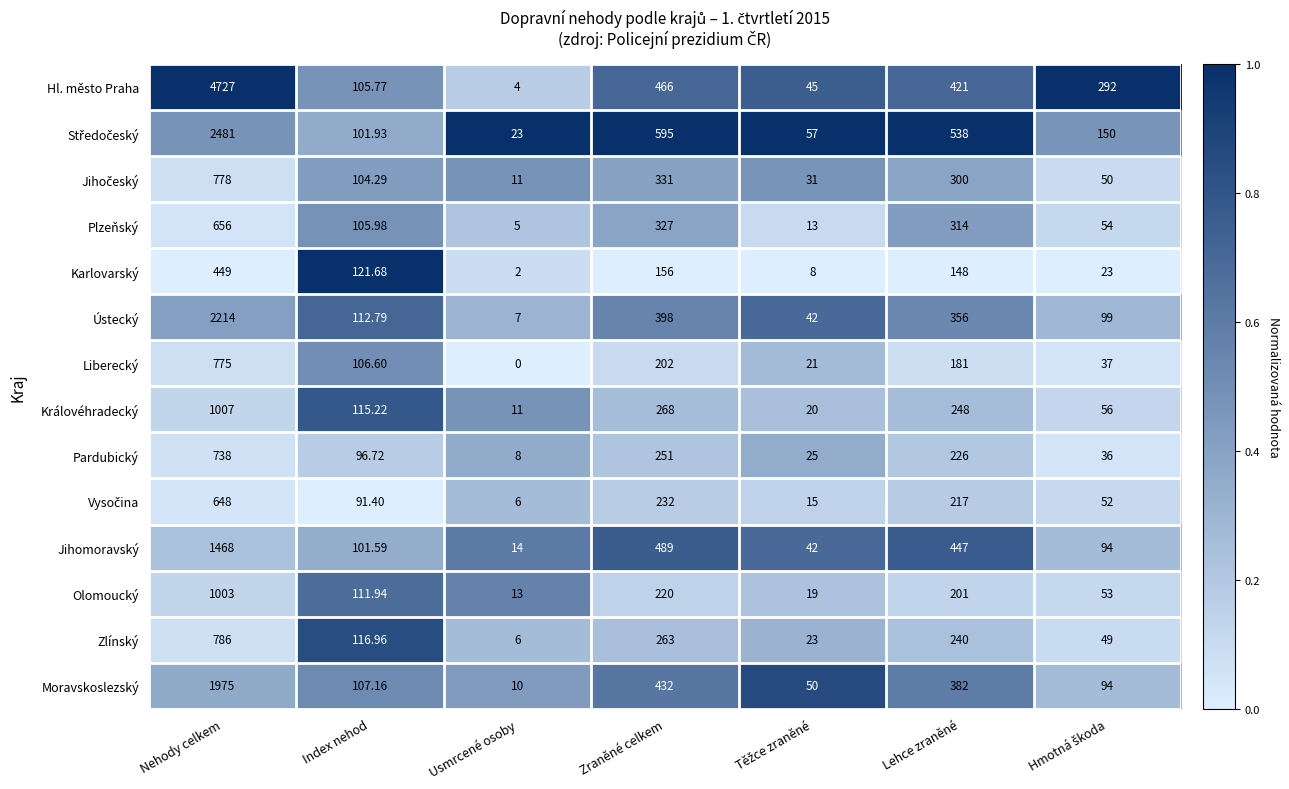

At which category does the chart reach its peak across all series?

Nehody celkem